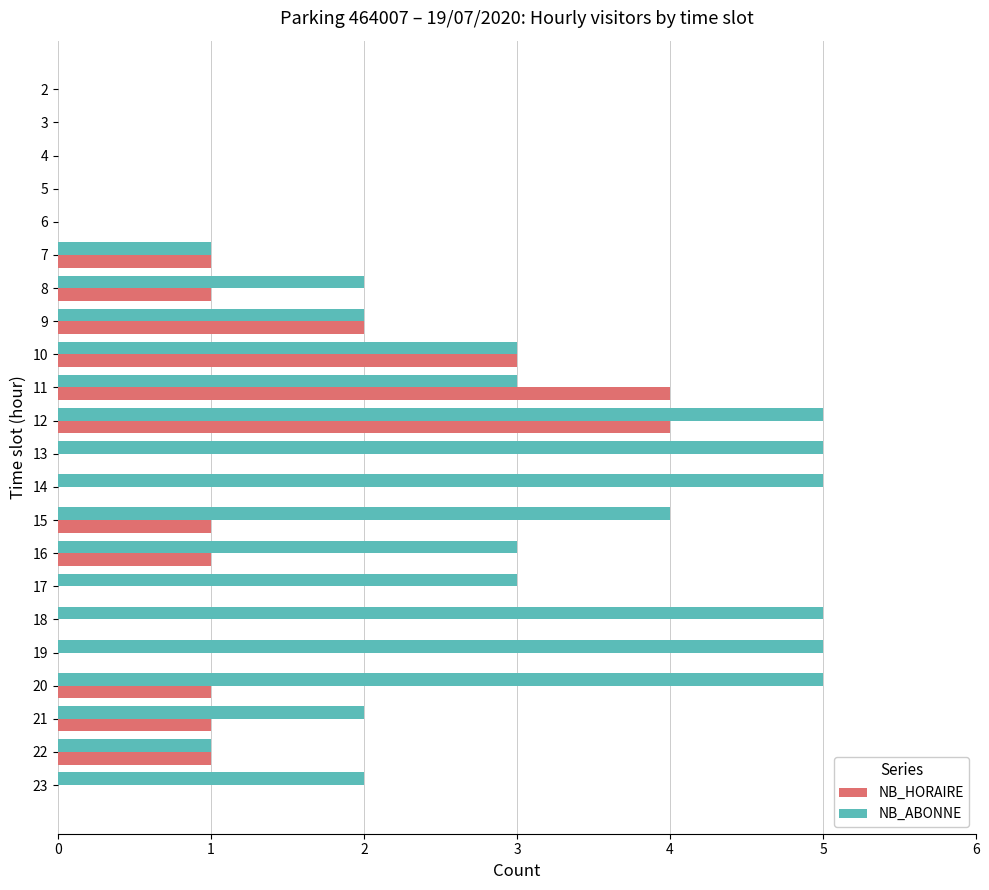

The value of NB_ABONNE at 3 is 3. True or false?

False